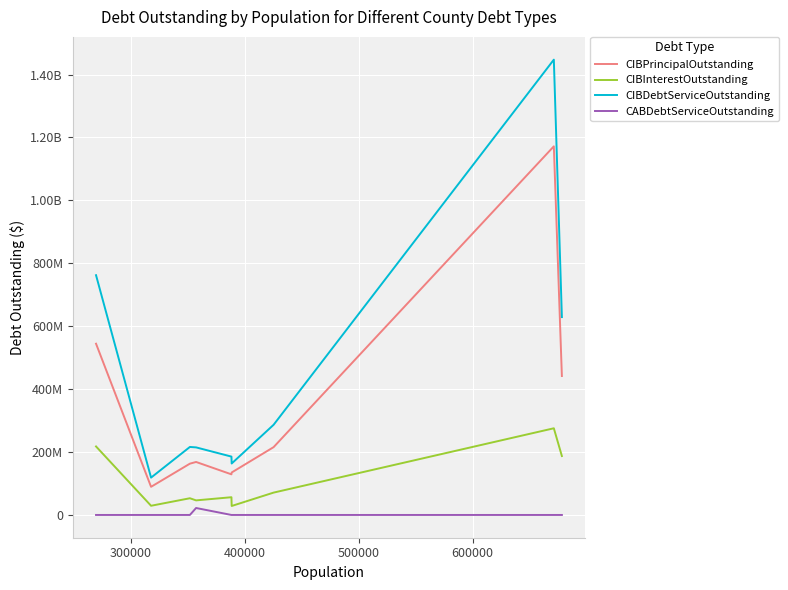

Does the chart display data point markers on the line(s)?

No